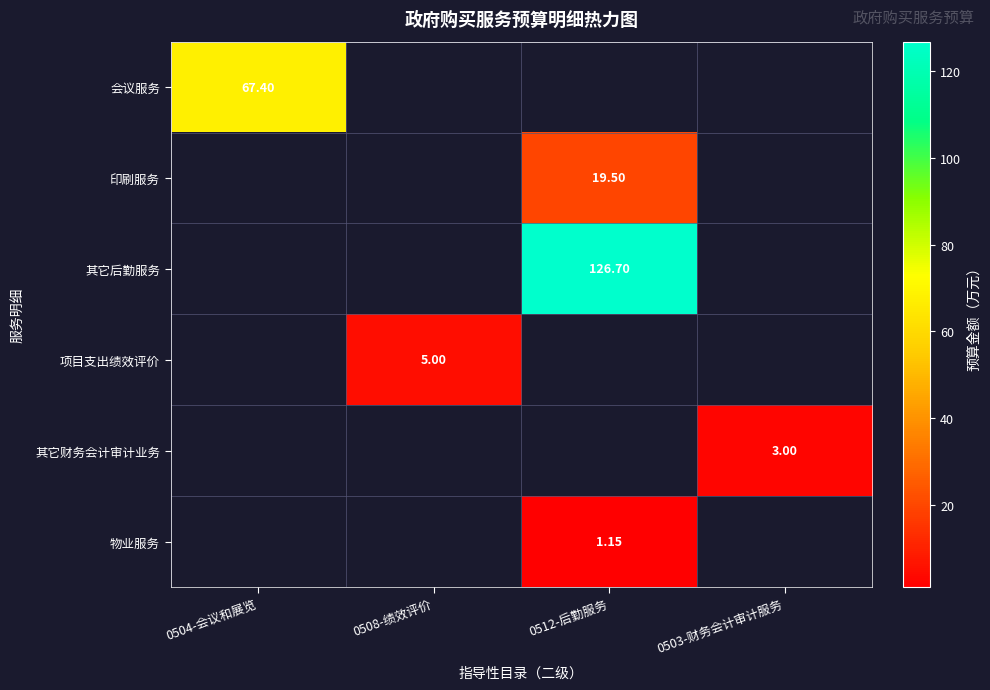

Is the value of 物业服务 at 0512-后勤服务 greater than the value of 项目支出绩效评价 at 0508-绩效评价?

No